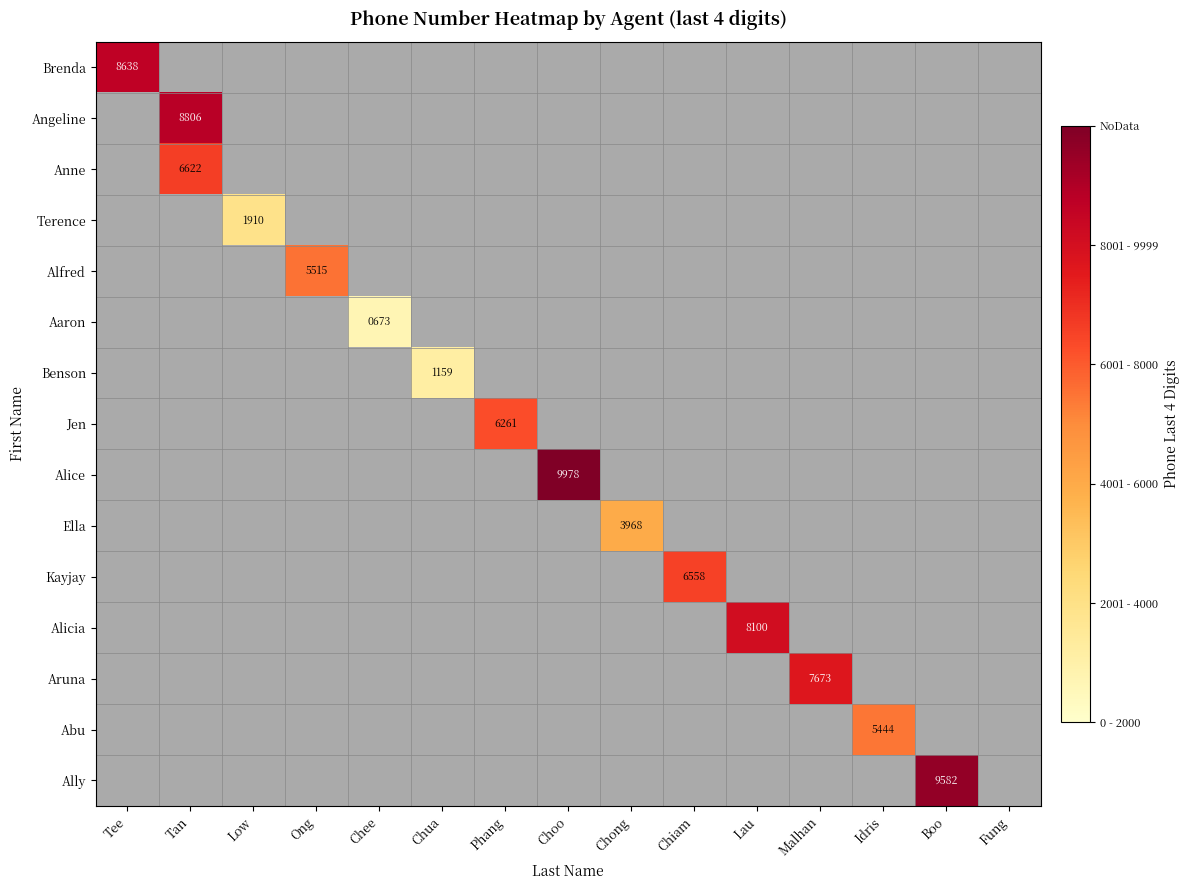

Where is Brenda nearest to the value 8638?

Tee